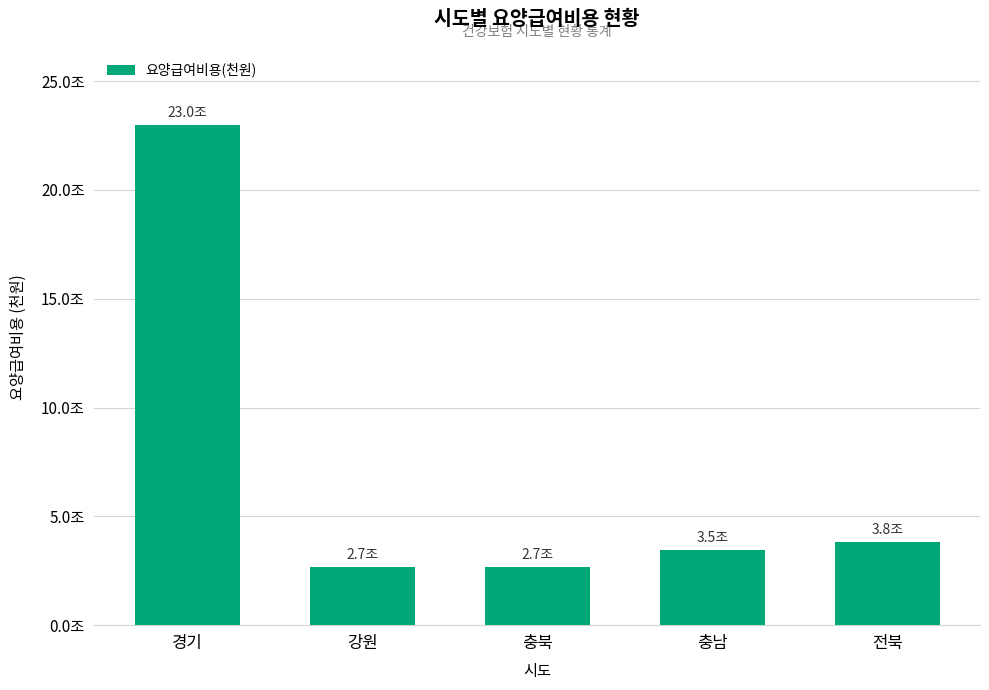

Are the bars horizontal?

No